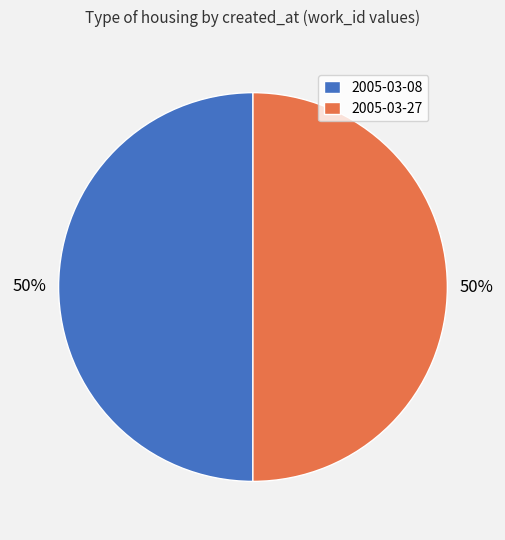

What percentage is the 2005-03-08 slice, to the nearest percent?

50%